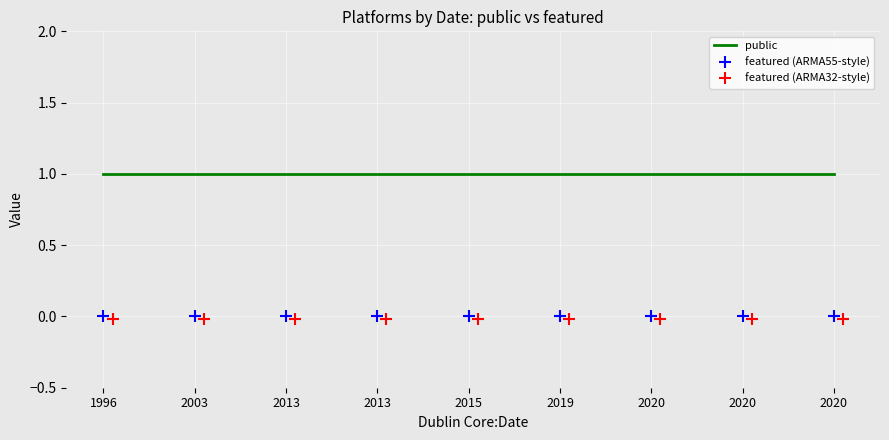

True or false: public and featured (ARMA32-style) intersect in this chart.

False